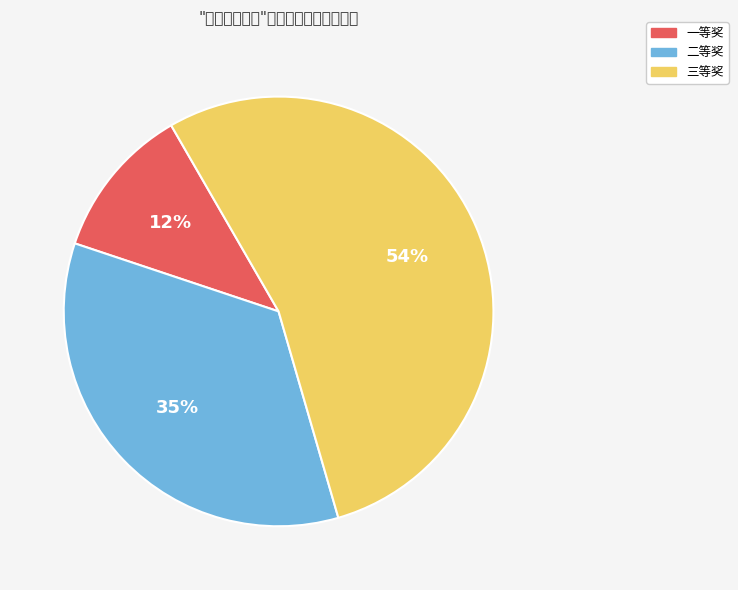

What percentage is NOT represented by 一等奖?

88.5%